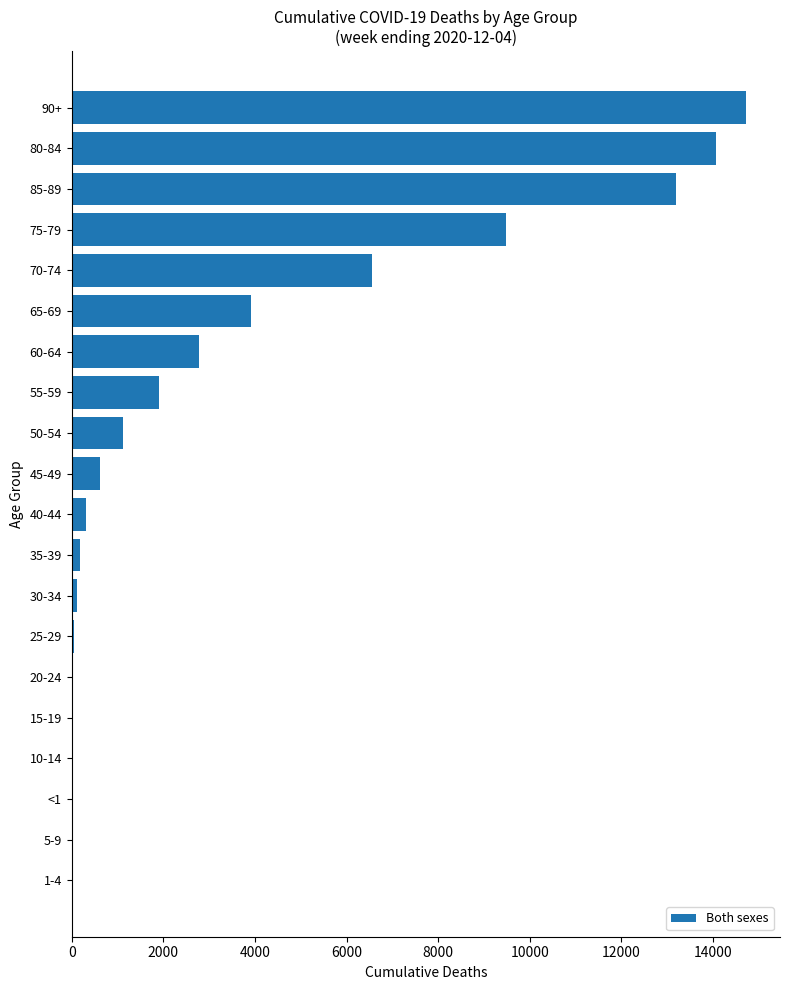

How many series are shown in this chart?

1